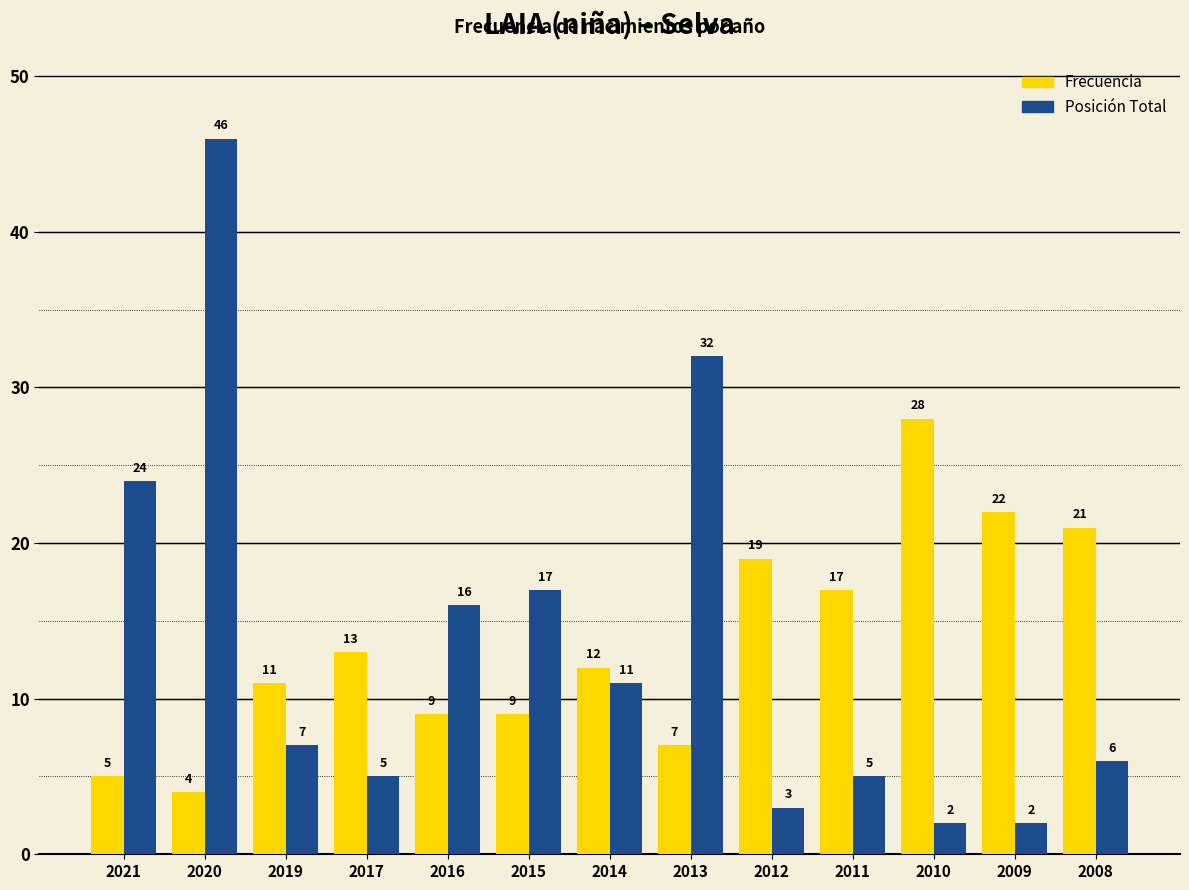

Where is Frecuencia nearest to the value 16?

2011